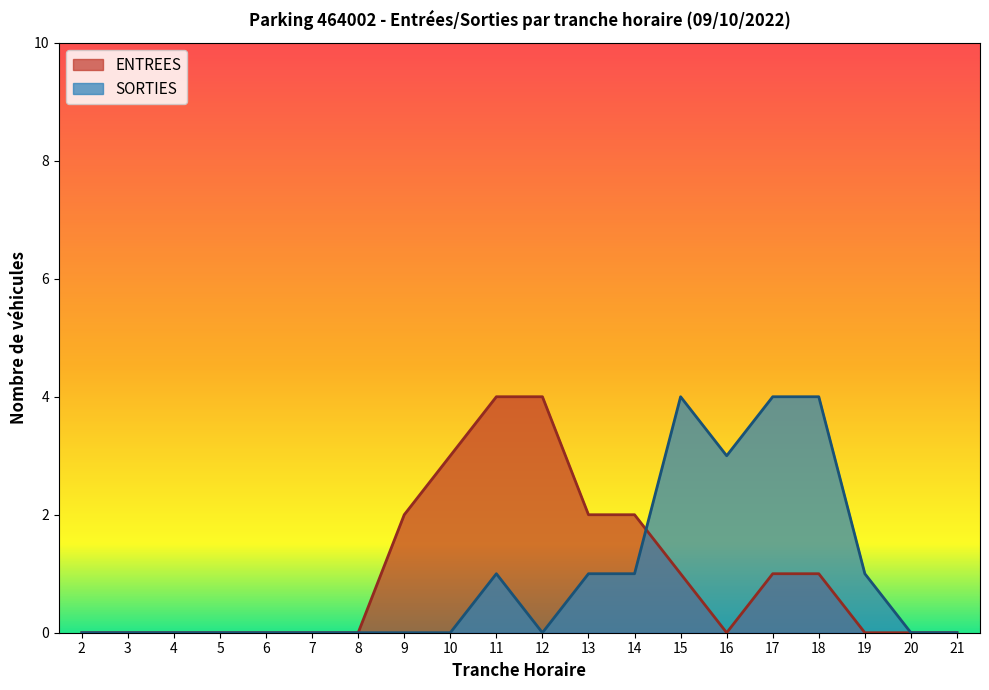

After their last crossing, which series has the higher values: SORTIES or ENTREES?

SORTIES